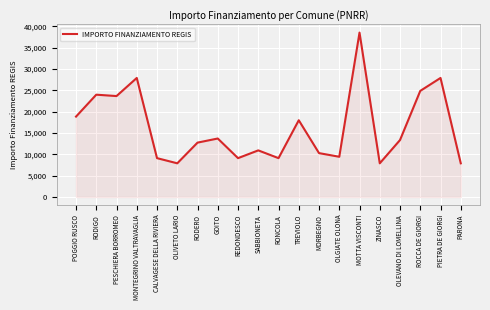

Is it true that the value at MOTTA VISCONTI is 38565?

True